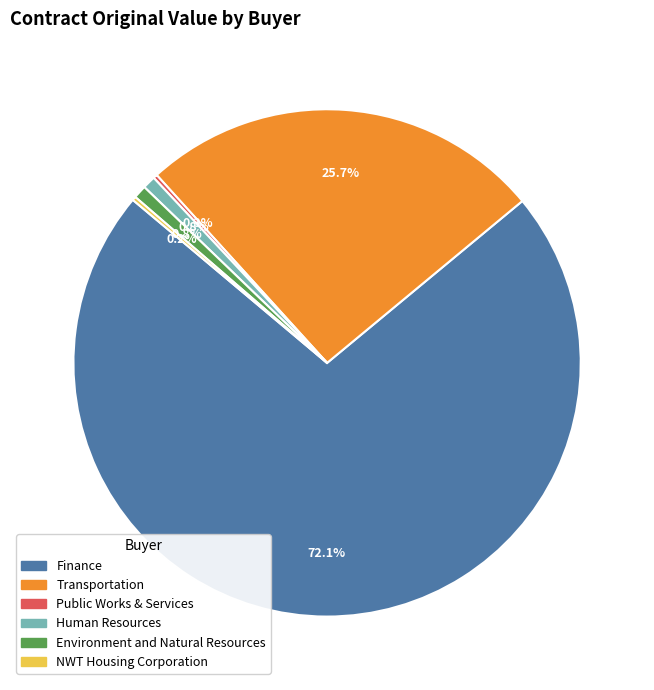

Does any single category account for the majority?

Yes